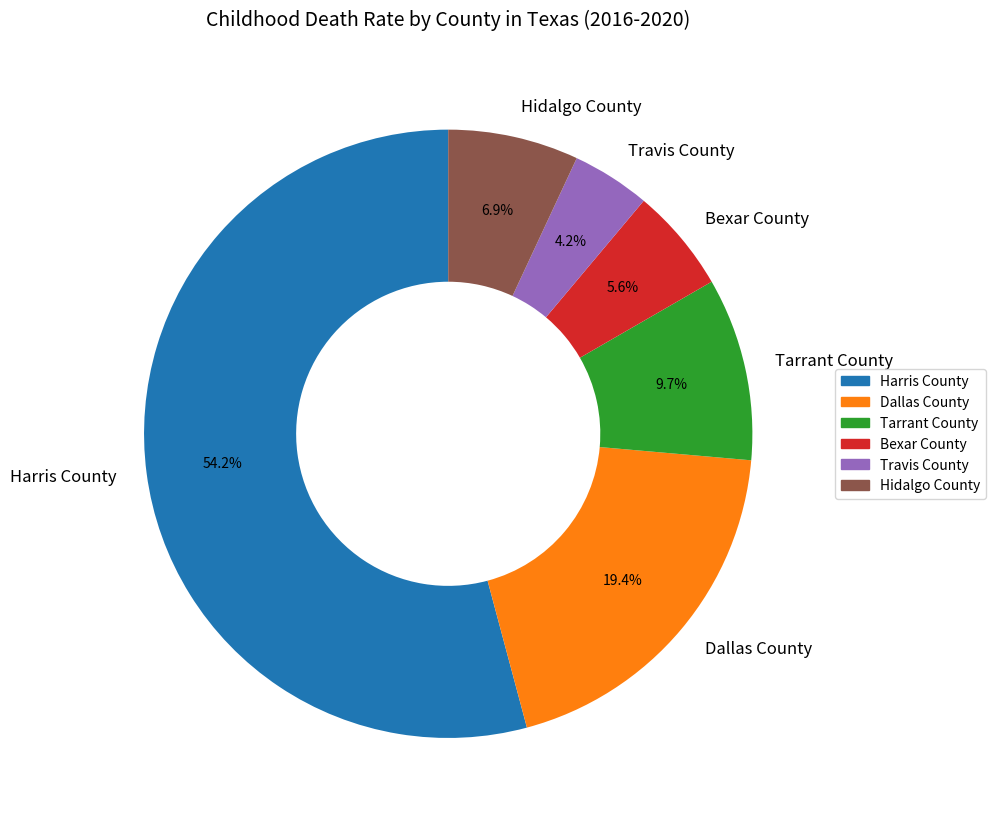

Which category has the smallest portion of the pie?

Travis County